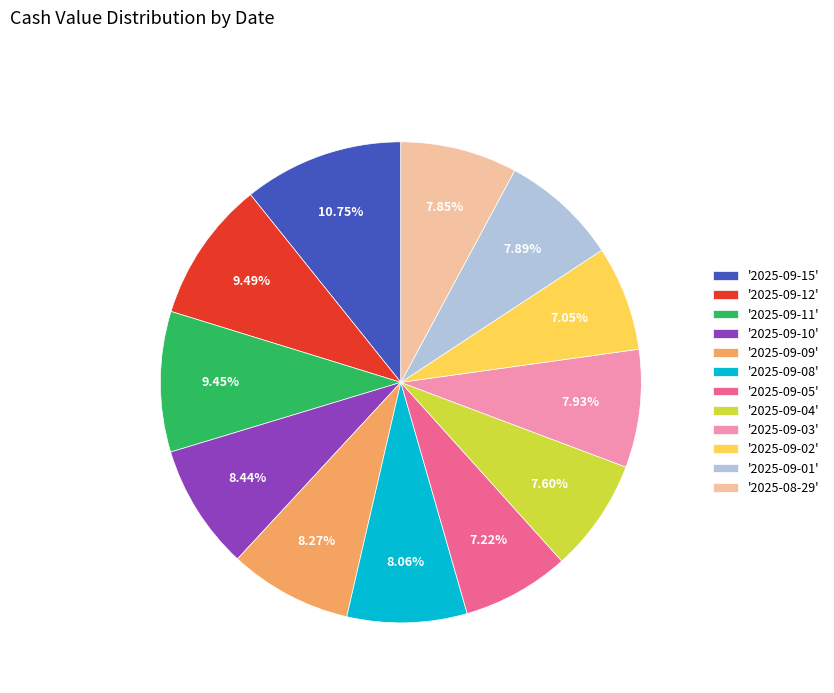

Is there any slice that represents more than half of the pie?

No